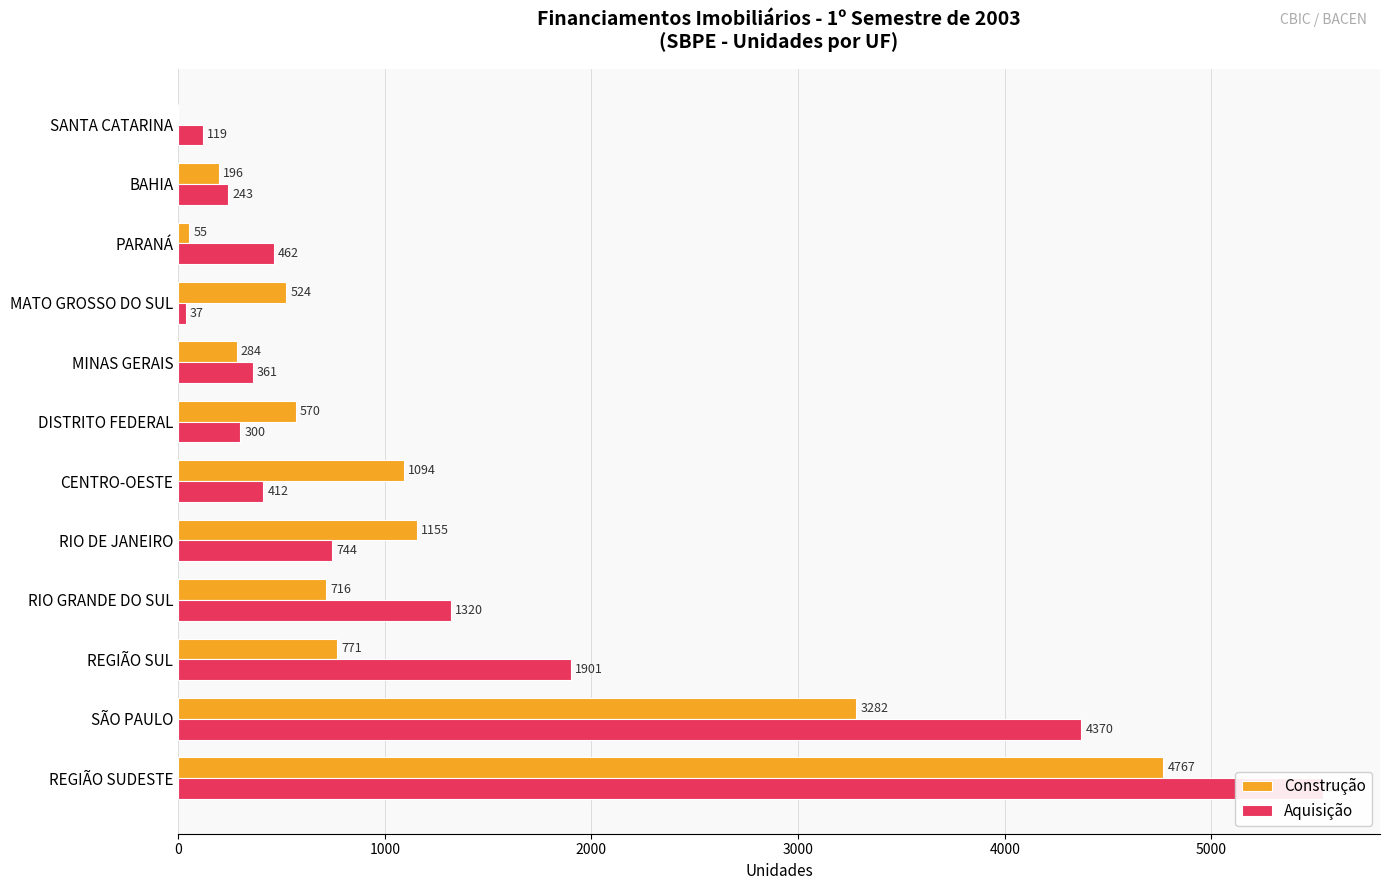

Rank the series at DISTRITO FEDERAL from highest to lowest value.

Construção, Aquisição